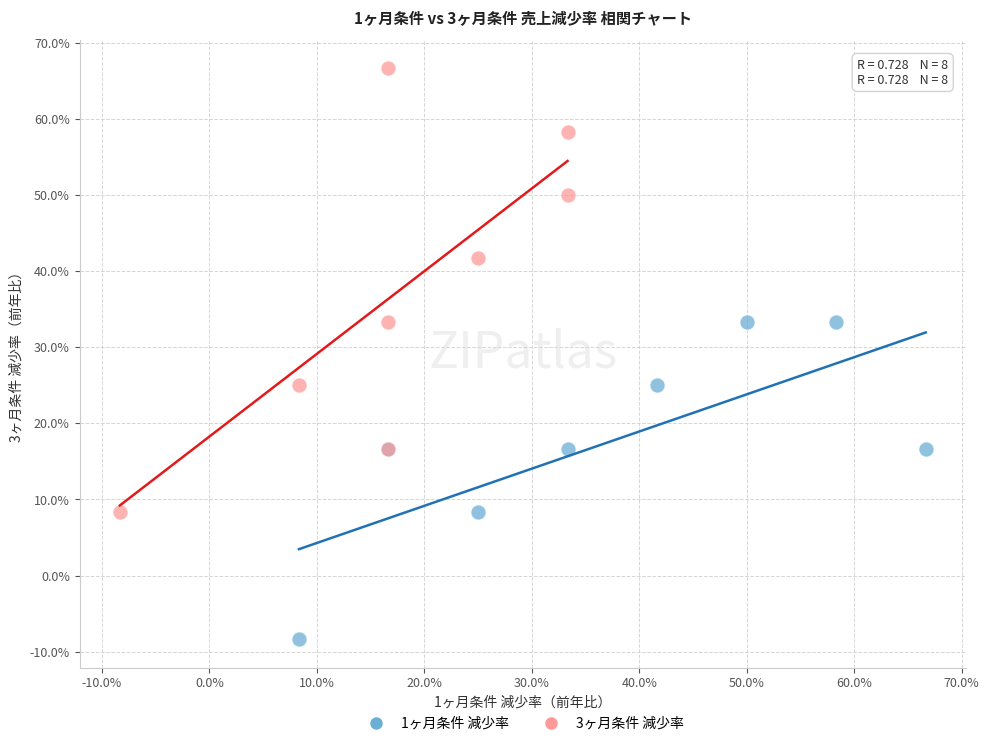

What are all the series names shown in the legend?

1ヶ月条件 減少率, 3ヶ月条件 減少率